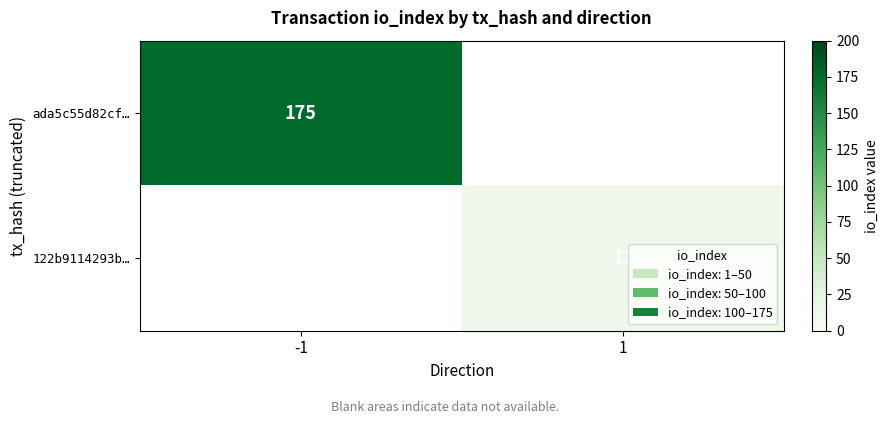

Is the value of 122b9114293b… at 1 greater than the value of ada5c55d82cf… at -1?

No